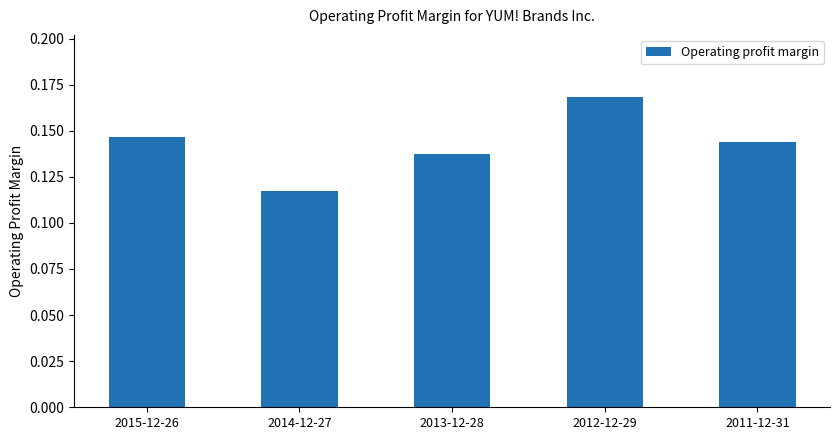

How many values are between 0 and 1?

5